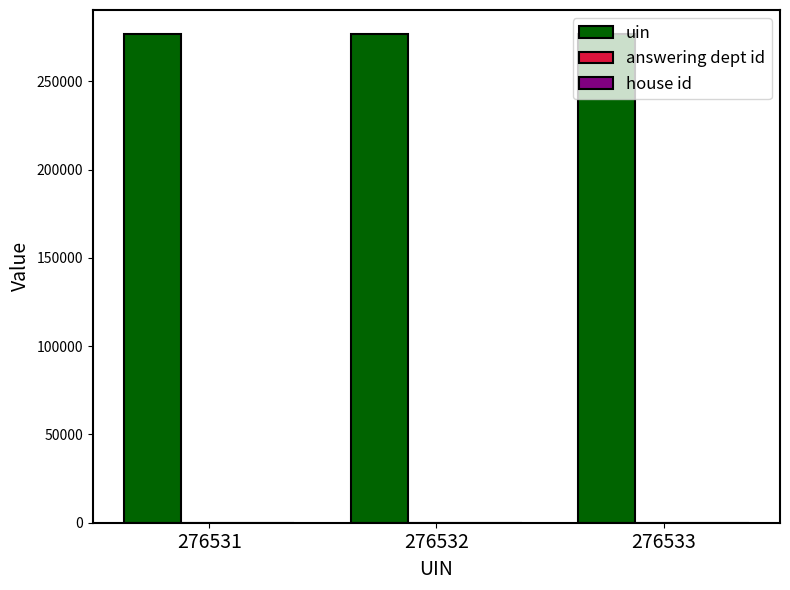

True or false: uin has a value of 59069 at 276533.

False